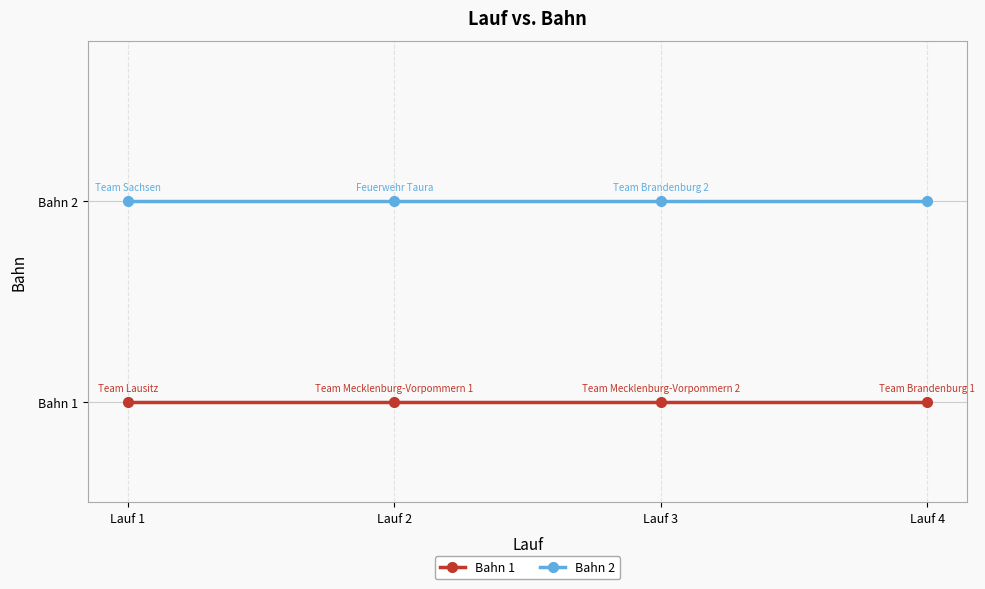

What are all the series names shown in the legend?

Bahn 1, Bahn 2